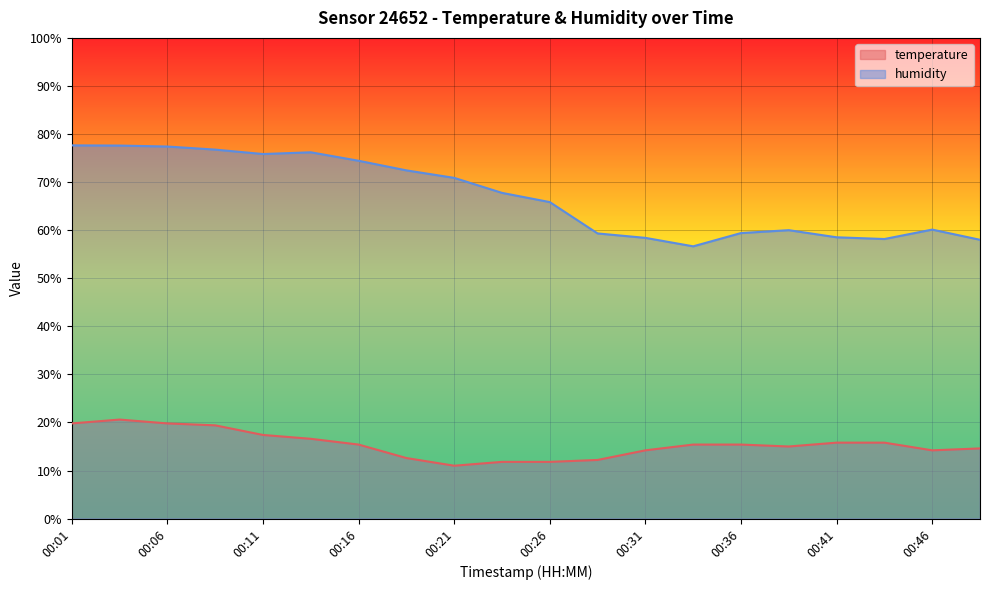

What is the total value across all series at 00:09?

96.2